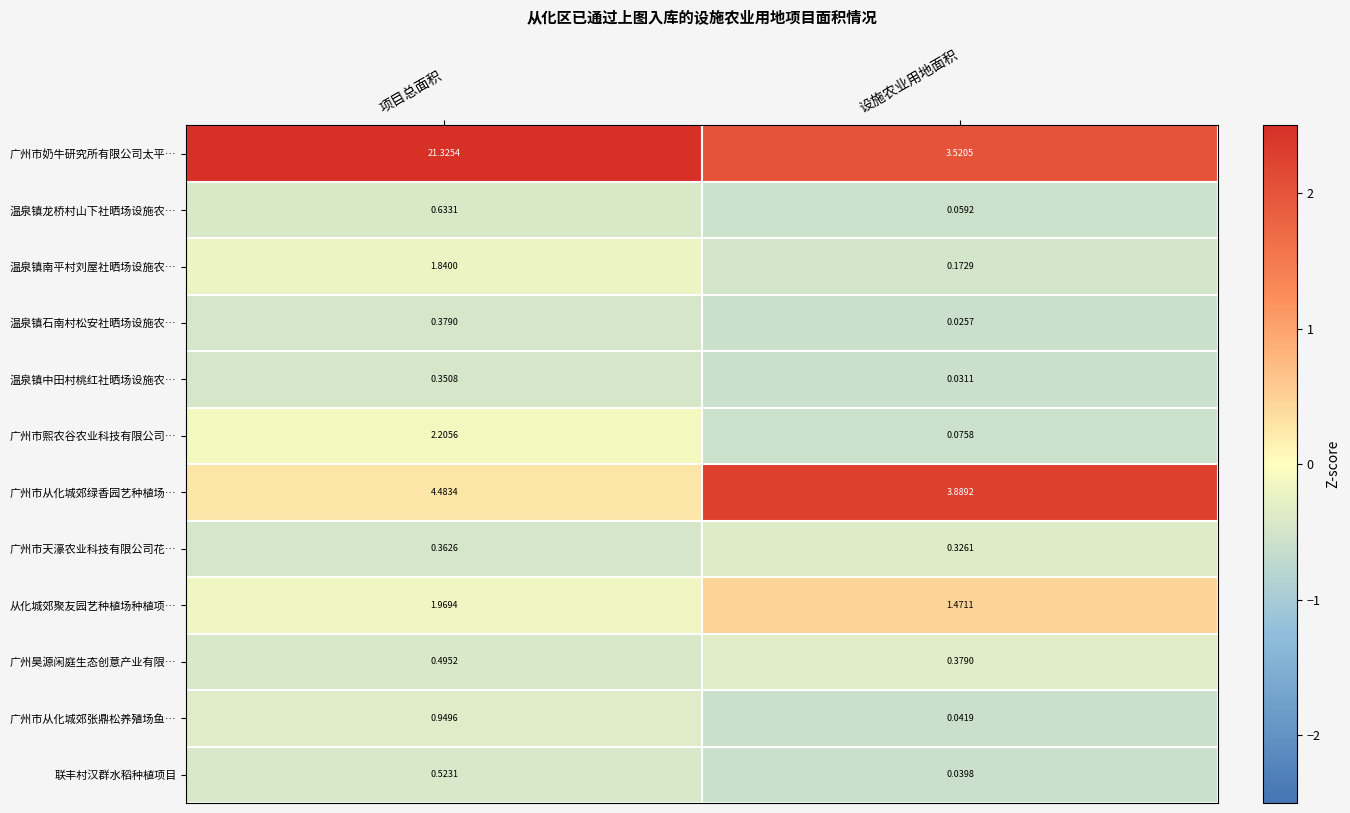

Between 项目总面积 and 设施农业用地面积, which series saw the biggest shift?

广州市奶牛研究所有限公司太平…